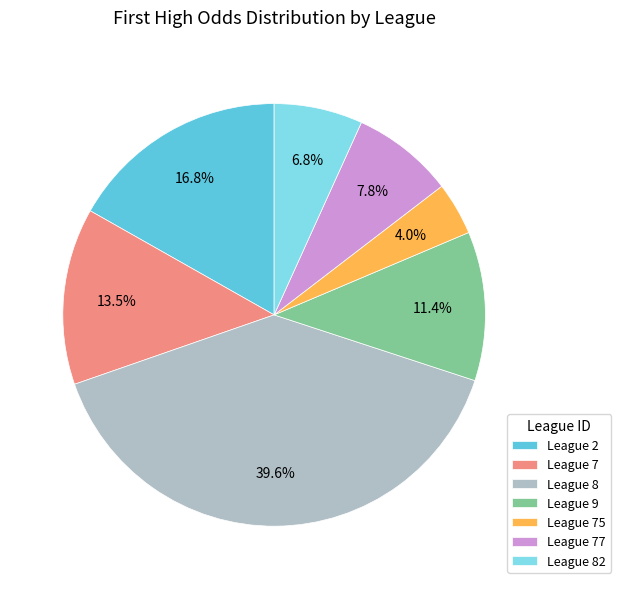

How many segments does this pie chart have?

7